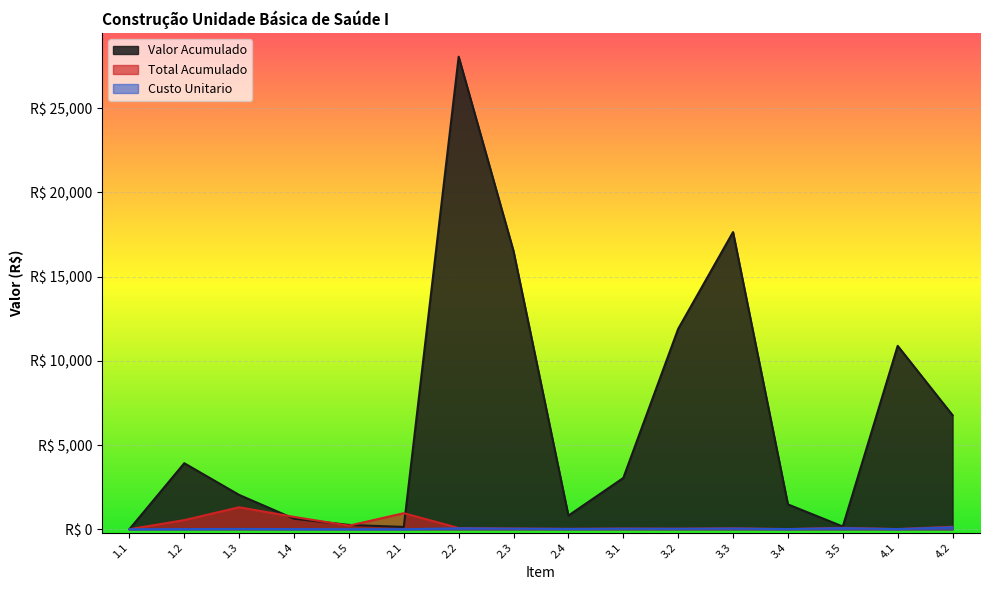

What is the value of the Custo Unitario point at the 4th from the left?

9.2